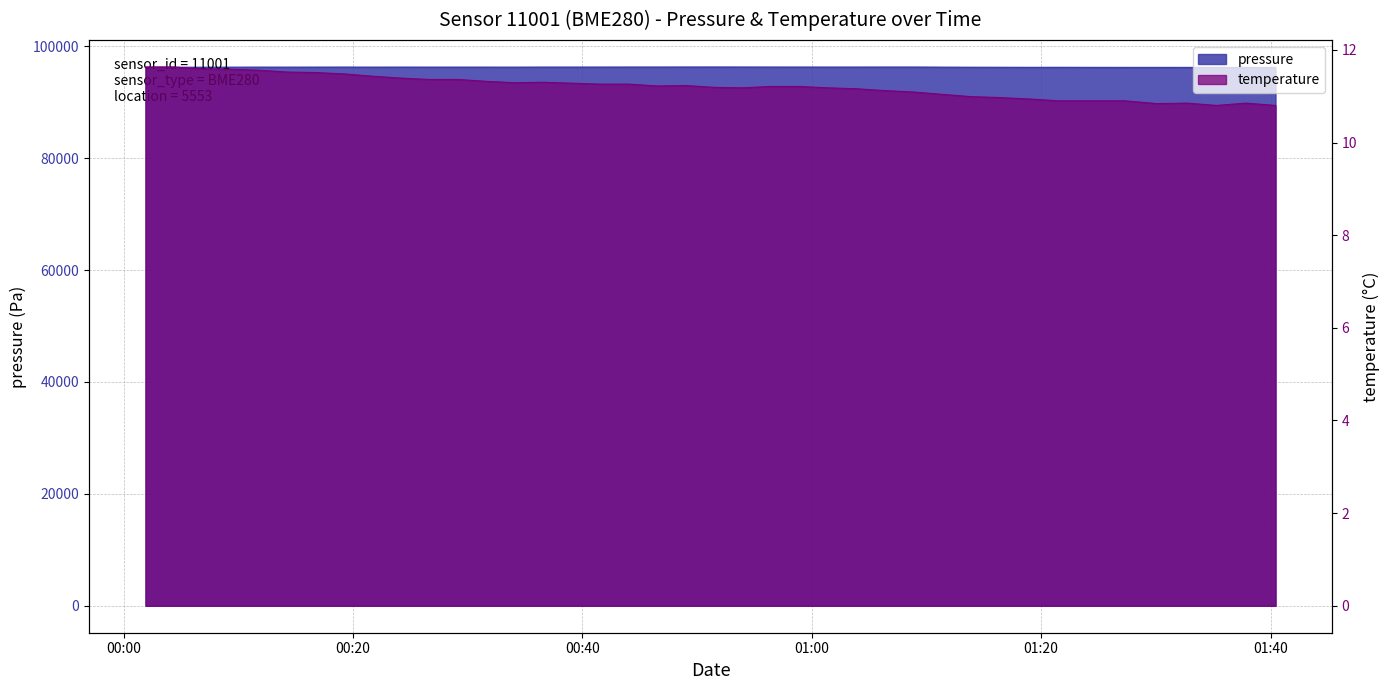

At which category is the sum across all series the highest?

2023-05-10T00:51:30